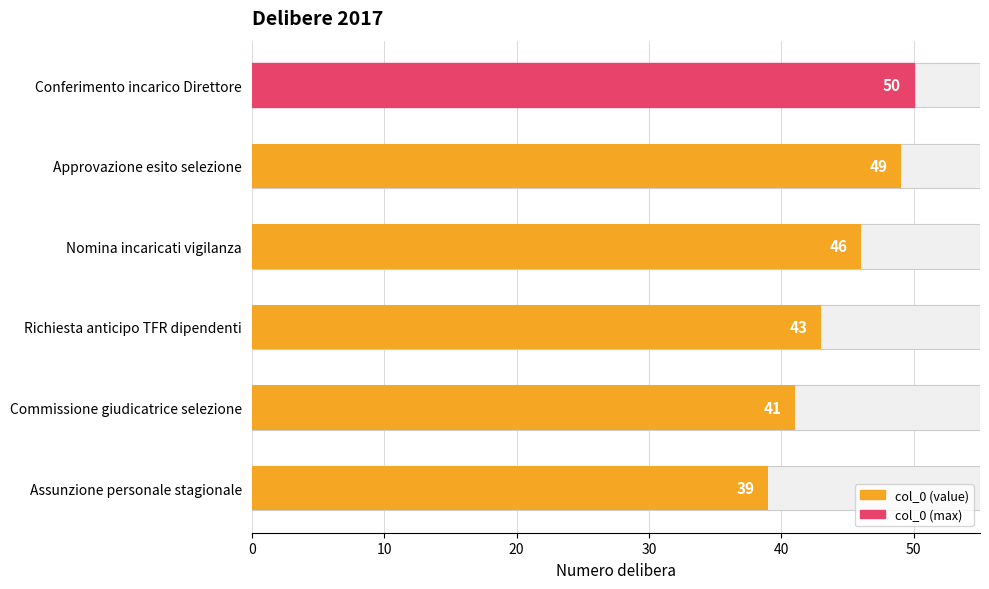

What is the greatest value displayed?

50